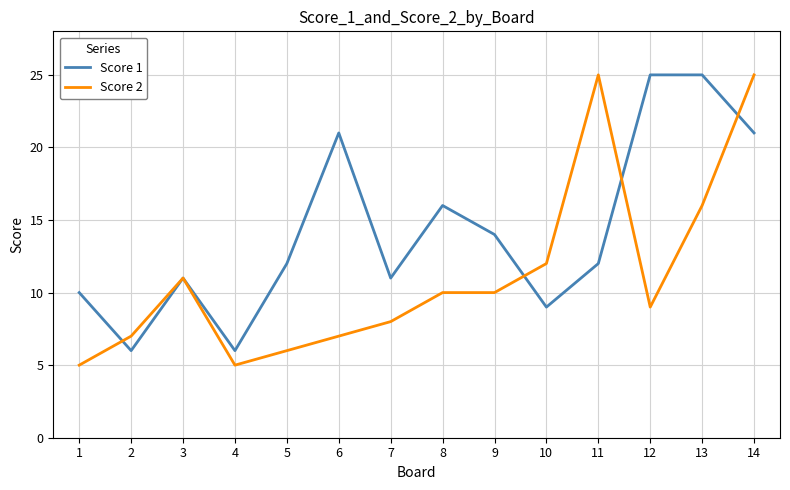

At 6, list the series in order from smallest to largest.

Score 2, Score 1